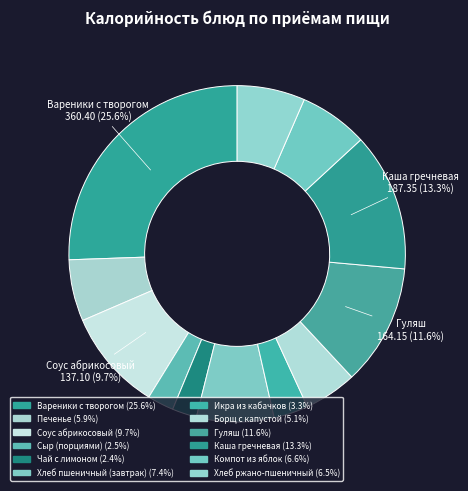

Does any single category account for the majority?

No